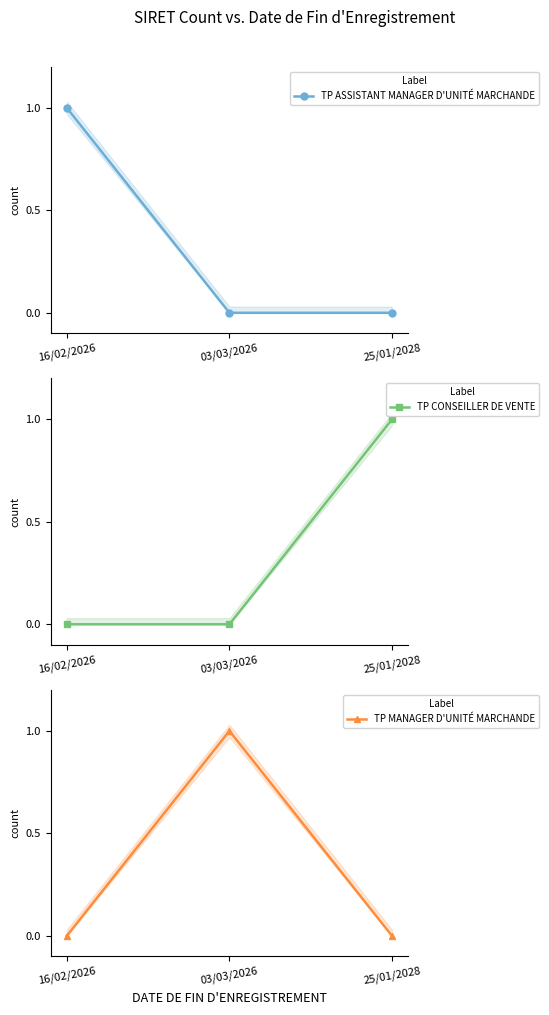

Rank the series at 03/03/2026 from lowest to highest value.

TP ASSISTANT MANAGER D'UNITÉ MARCHANDE, TP CONSEILLER DE VENTE, TP MANAGER D'UNITÉ MARCHANDE